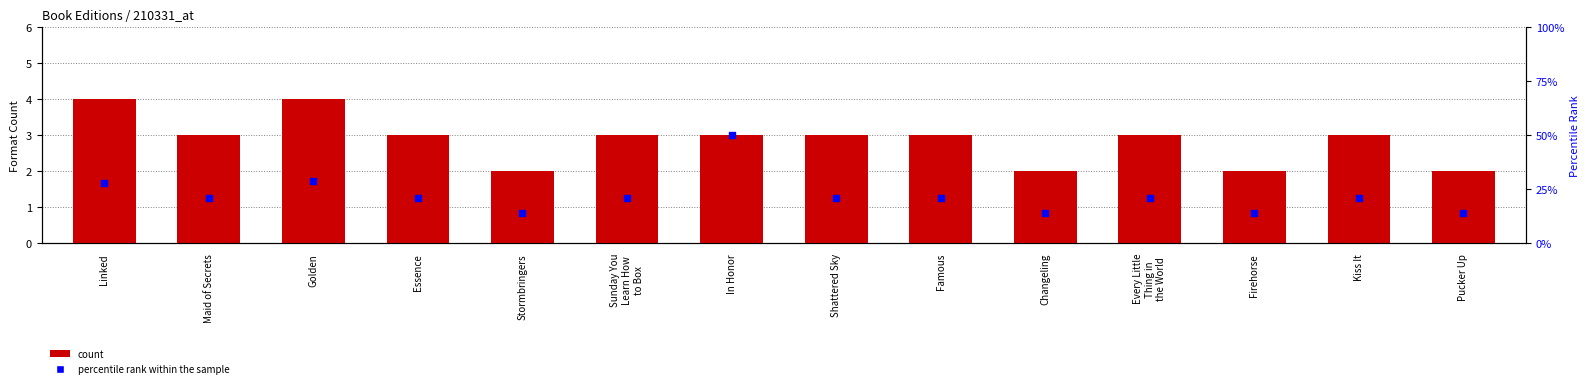

Which series has the largest Y range (max minus min)?

percentile rank within the sample